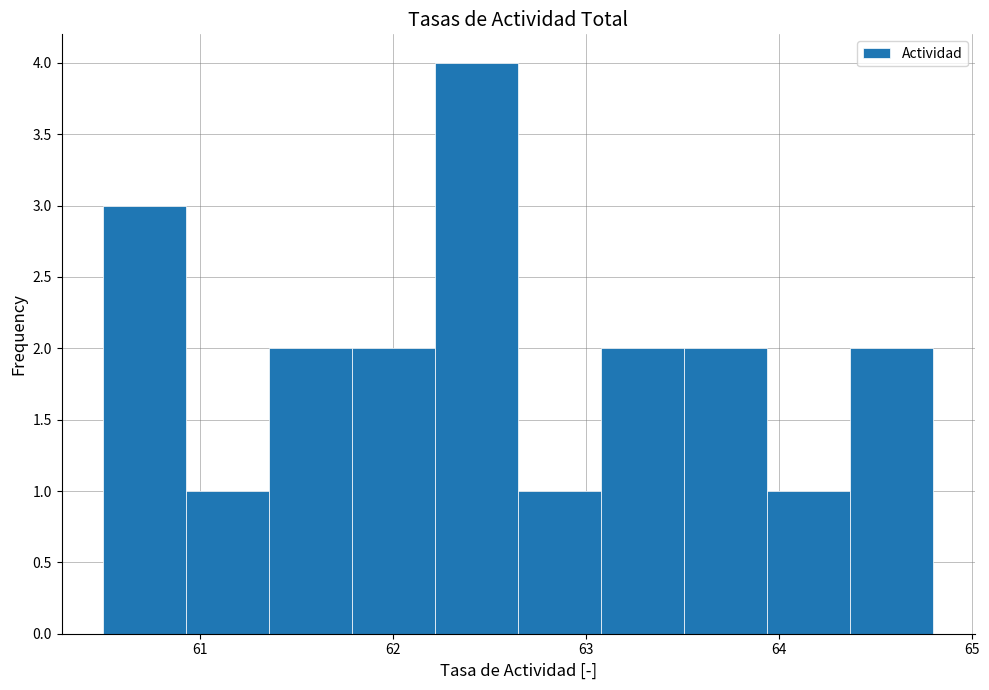

What is the height of the bar covering 61.79 to 62.22 on the x-axis? Neither the bar edges nor the heights are printed on the chart, so give them approximately, as read against the axes.

2